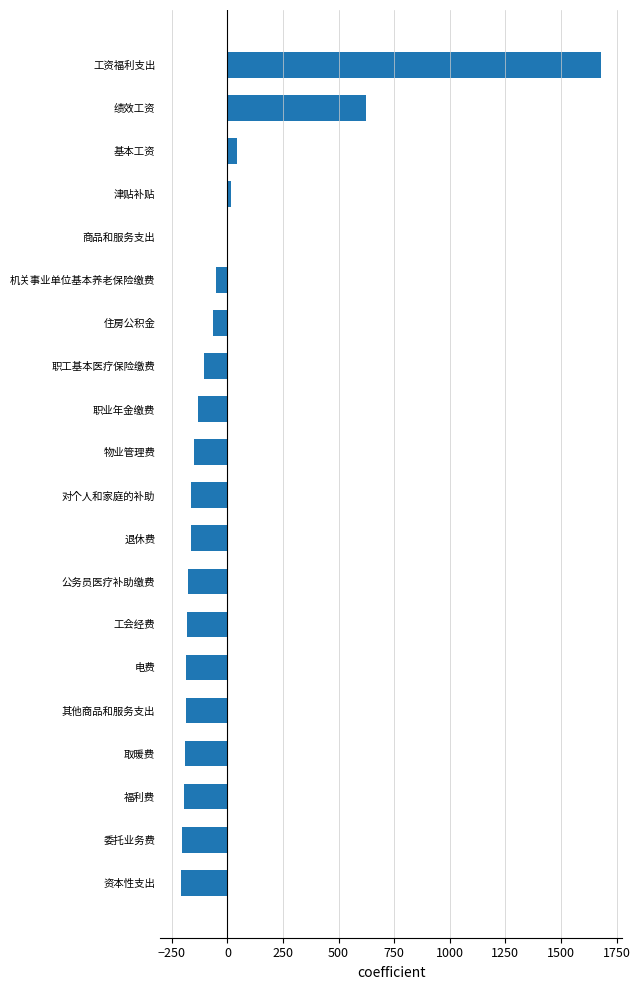

Where is the data nearest to the value 736?

绩效工资